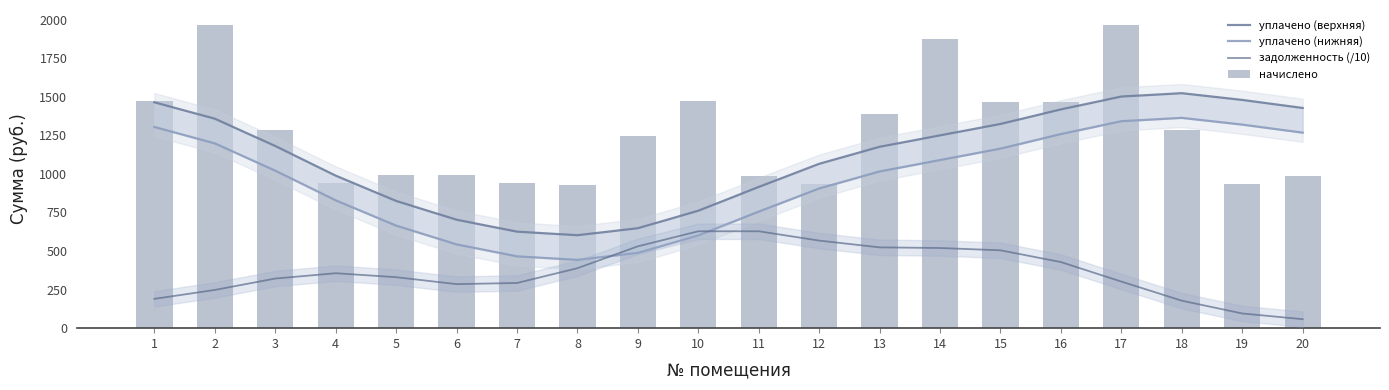

What is the total value across all series at 13?

4106.1